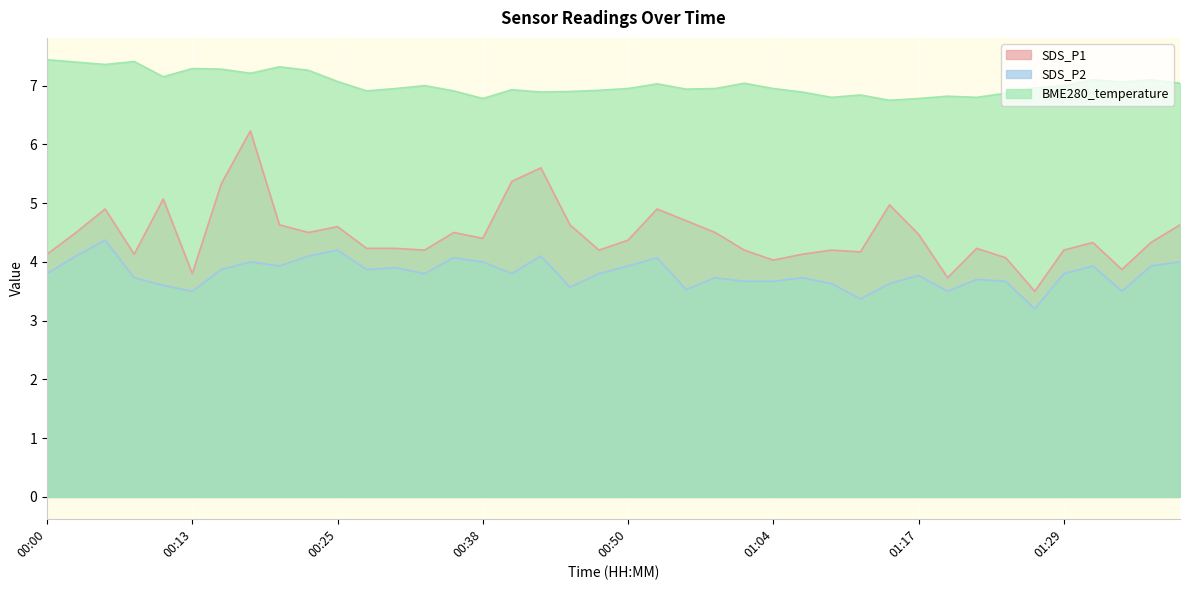

What is the value of the SDS_P2 point at the 24th from the left?

3.7